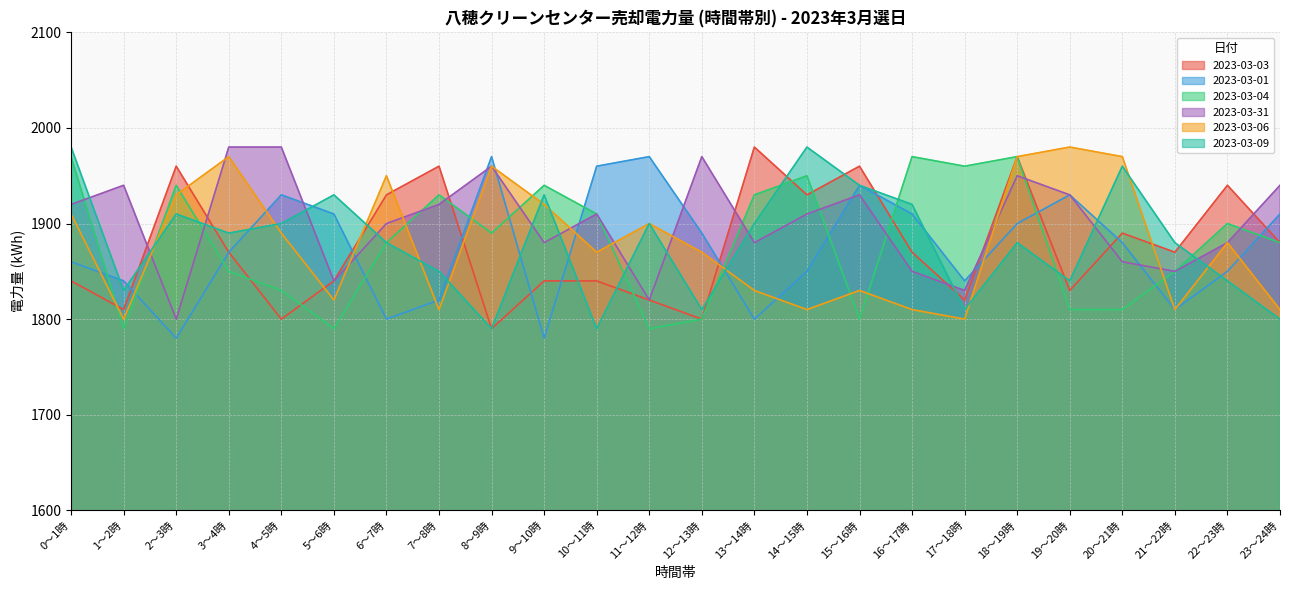

Reading left to right, list all the values displayed in this chart.

2023-03-03: 1840	1810	1960	1870	1800	1840	1930	1960	1790	1840	1840	1820	1800	1980	1930	1960	1870	1820	1970	1830	1890	1870	1940	1880
2023-03-01: 1860	1840	1780	1870	1930	1910	1800	1820	1970	1780	1960	1970	1890	1800	1850	1940	1910	1840	1900	1930	1880	1810	1850	1910
2023-03-04: 1970	1790	1940	1850	1830	1790	1880	1930	1890	1940	1910	1790	1800	1930	1950	1800	1970	1960	1970	1810	1810	1850	1900	1880
2023-03-31: 1920	1940	1800	1980	1980	1840	1900	1920	1960	1880	1910	1820	1970	1880	1910	1930	1850	1830	1950	1930	1860	1850	1880	1940
2023-03-06: 1910	1800	1930	1970	1890	1820	1950	1810	1960	1920	1870	1900	1870	1830	1810	1830	1810	1800	1970	1980	1970	1810	1880	1810
2023-03-09: 1980	1830	1910	1890	1900	1930	1880	1850	1790	1930	1790	1900	1810	1900	1980	1940	1920	1810	1880	1840	1960	1880	1840	1800